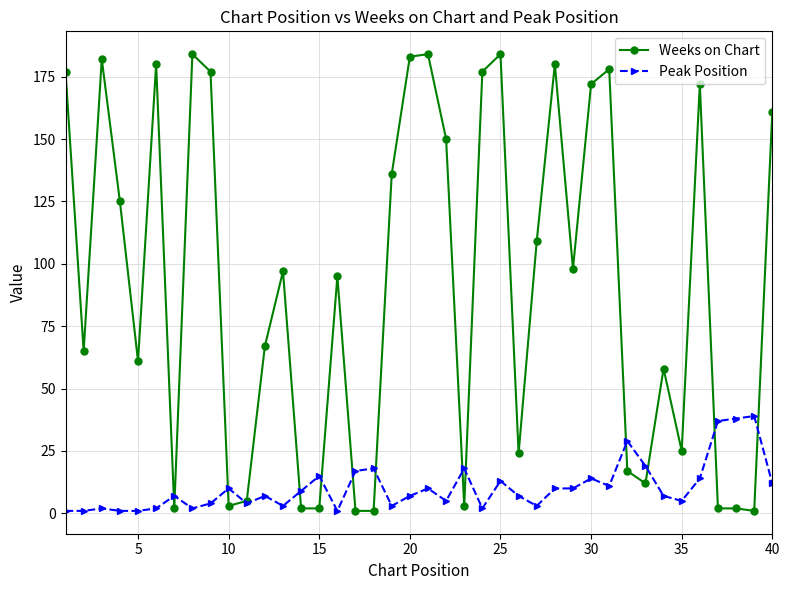

What is the difference between the maximum and second lowest values in the Weeks on Chart series?

183